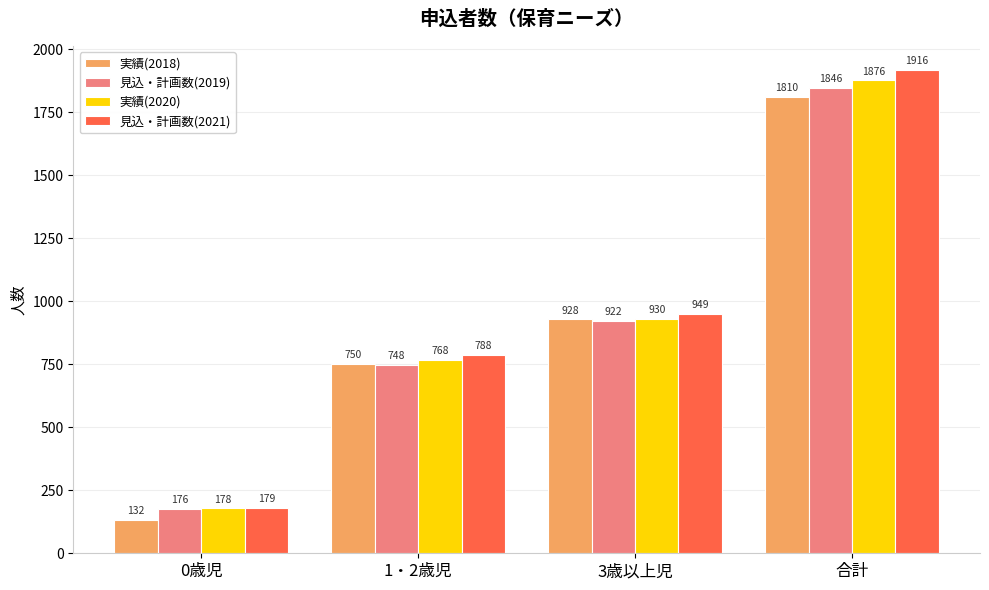

What position from the left is 3歳以上児?

3